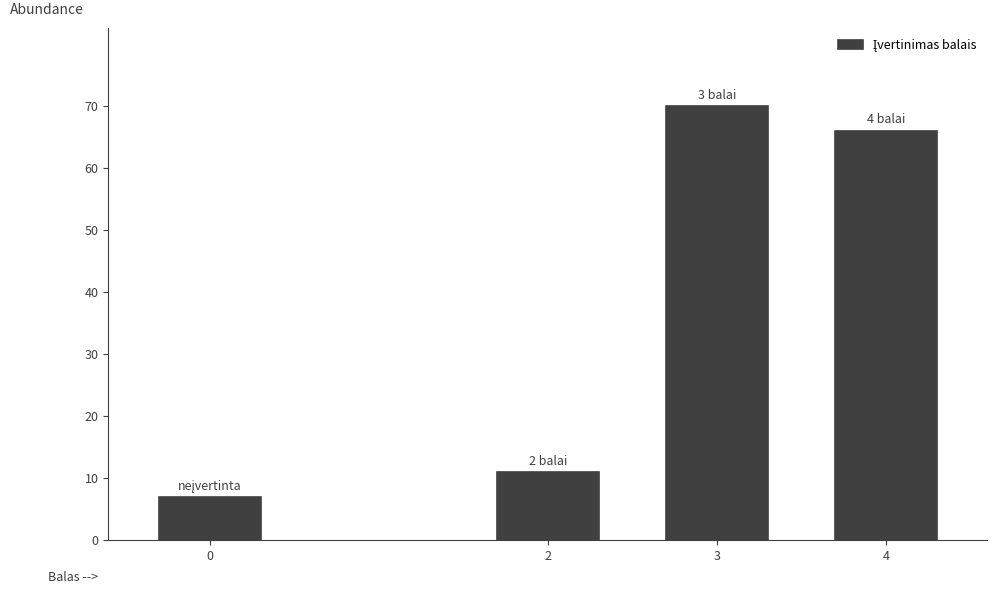

Reading left to right, transcribe all the data shown in this chart.

7	11	70	66